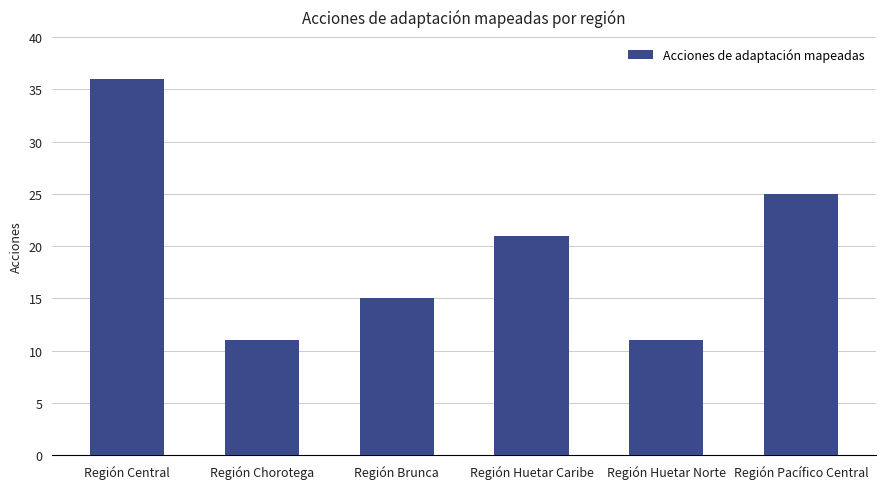

At which category does the chart reach its peak across all series?

Región Central